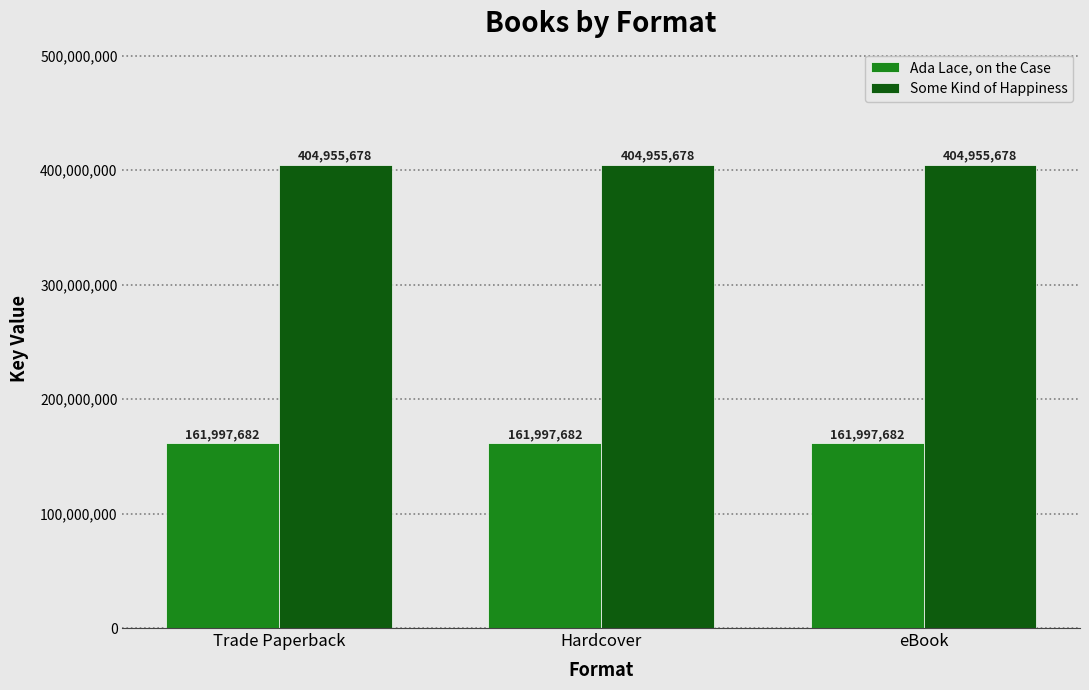

What is the lowest value of the Ada Lace, on the Case series?

161997682